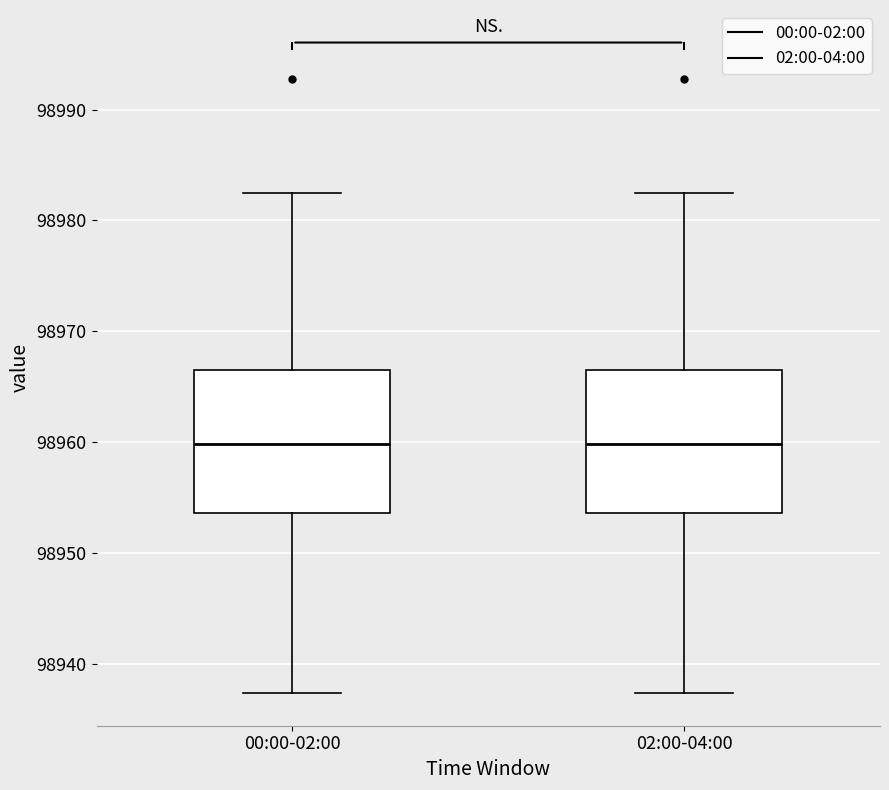

Reading left to right, read every box against the y-axis: the position of its median line, the range the box covers, and the ends of its whiskers. The values are not printed on the chart, so give them approximately, as read against the axis.

00:00-02:00: median 98960, box 98954 to 98967, whiskers 98937 to 98983
02:00-04:00: median 98960, box 98954 to 98967, whiskers 98937 to 98983